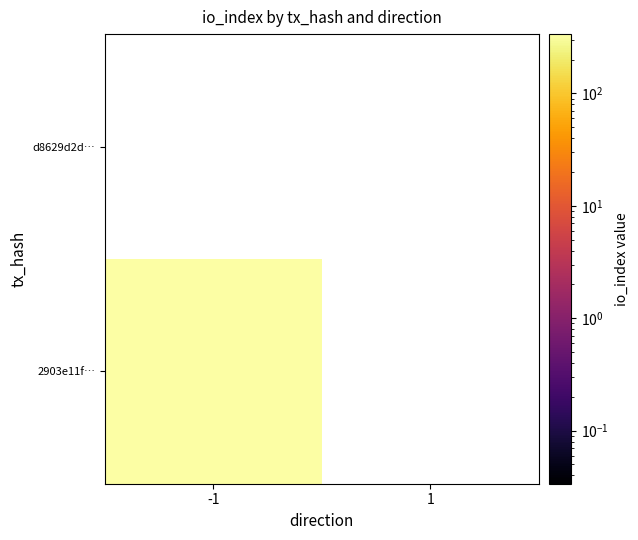

At which category is the sum across all series the highest?

-1